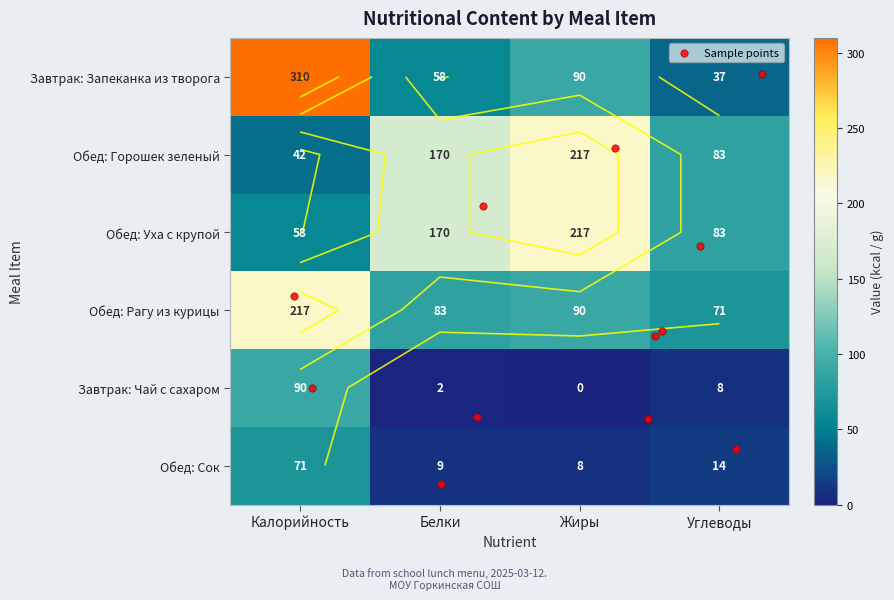

The Рагу из курицы series shows 90 at Жиры. True or false?

True